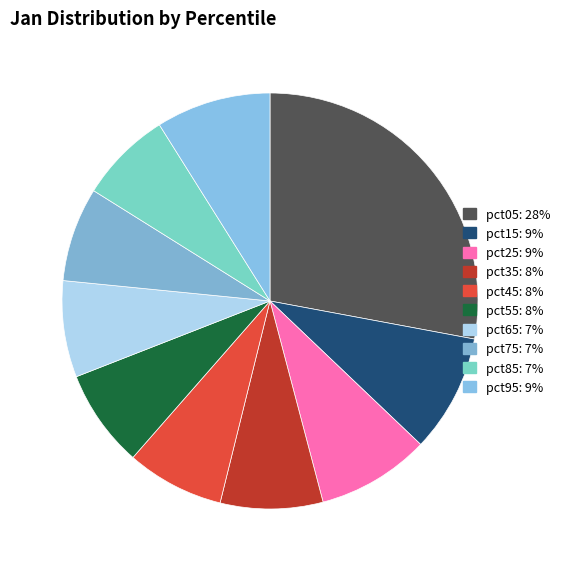

To the nearest percent, what is the difference between the largest and smallest slice percentages?

21%